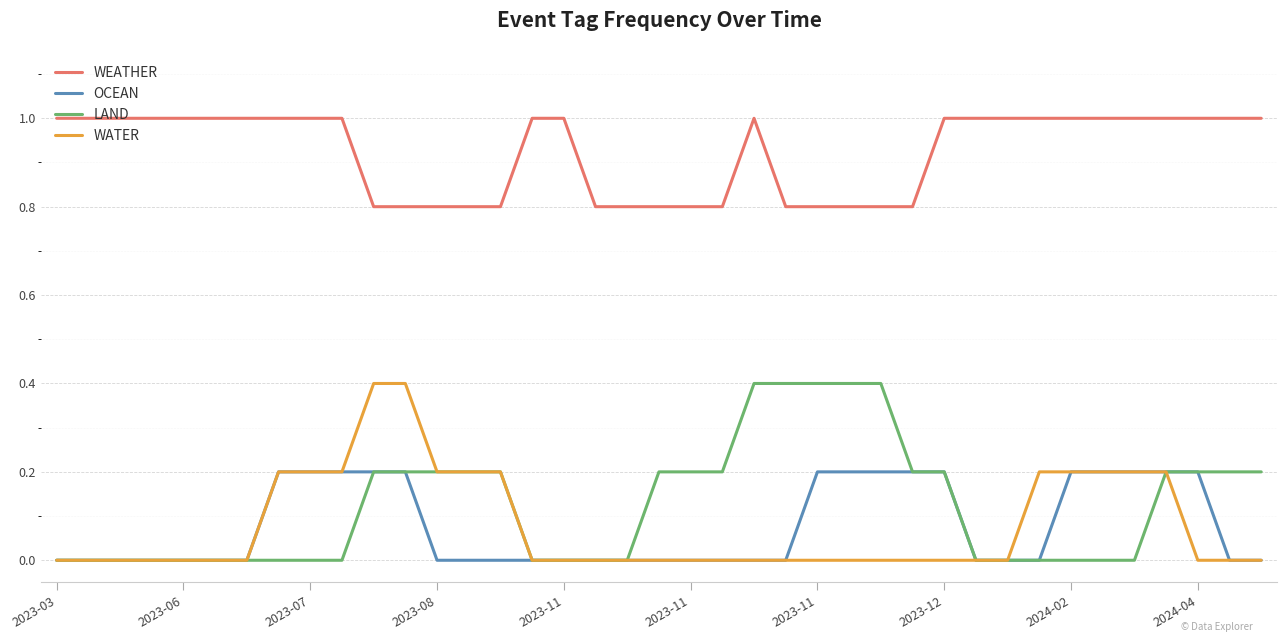

At how many categories does at least one series exceed 0?

39